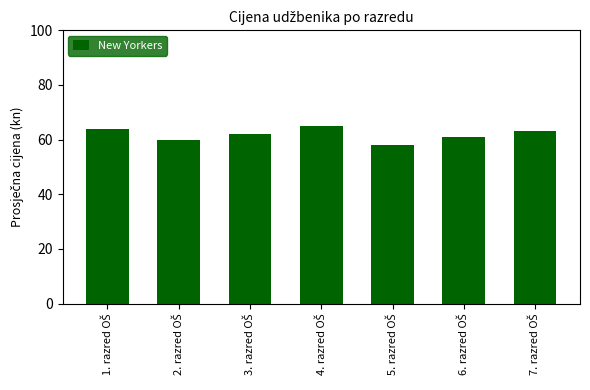

What is the greatest value displayed?

65